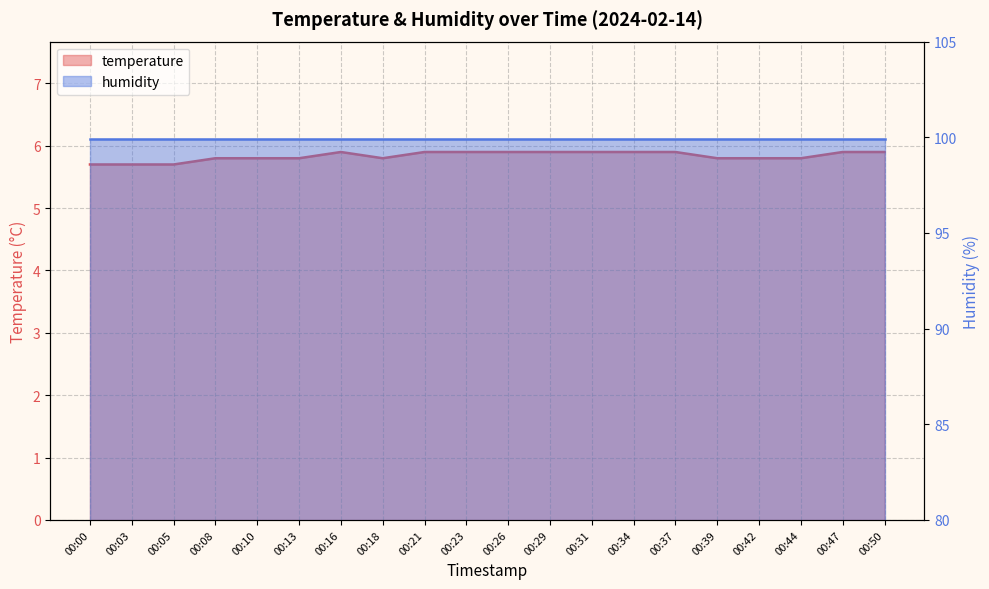

What is the sum of all values?

116.7